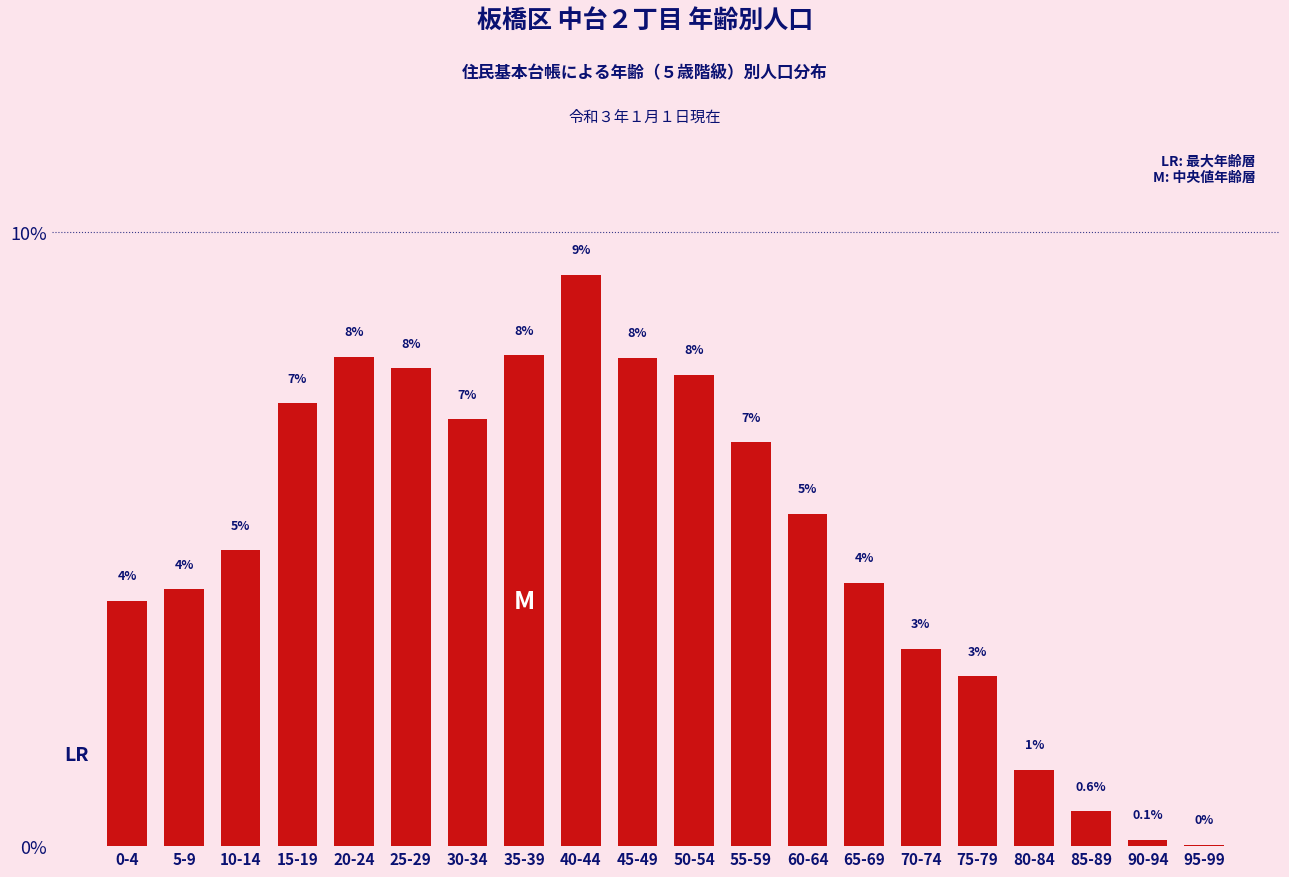

Which has a higher value, 60-64 or 40-44?

40-44